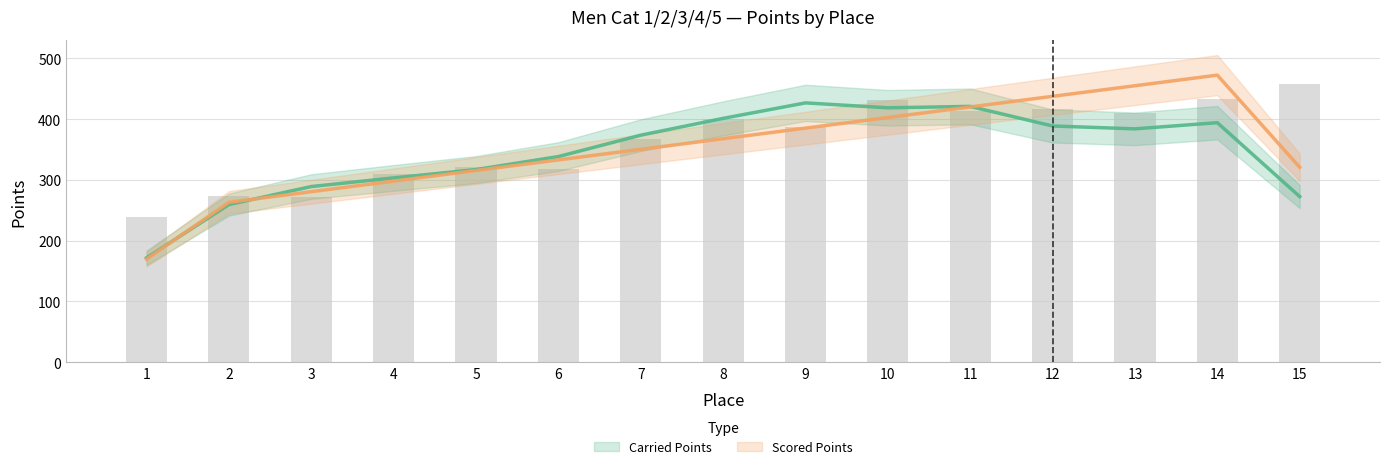

How many groups of bars are there?

15